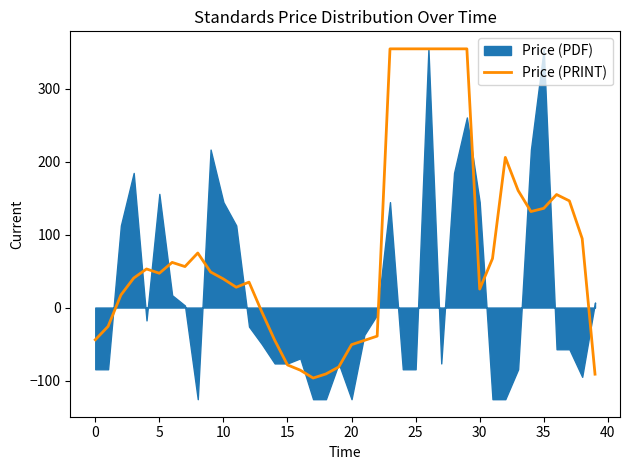

What is the value of the 14th point from the left?

-6.0